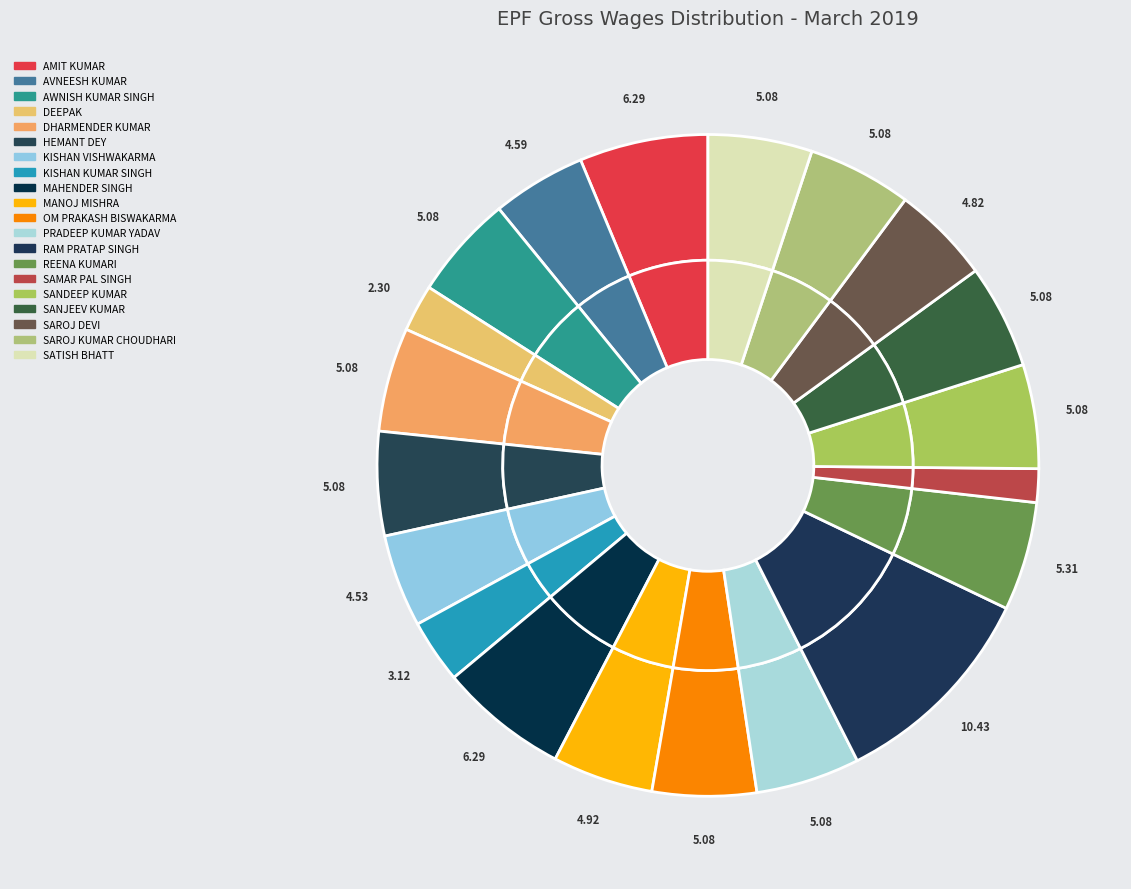

To the nearest percent, what percentage of the pie is REENA KUMARI?

5%